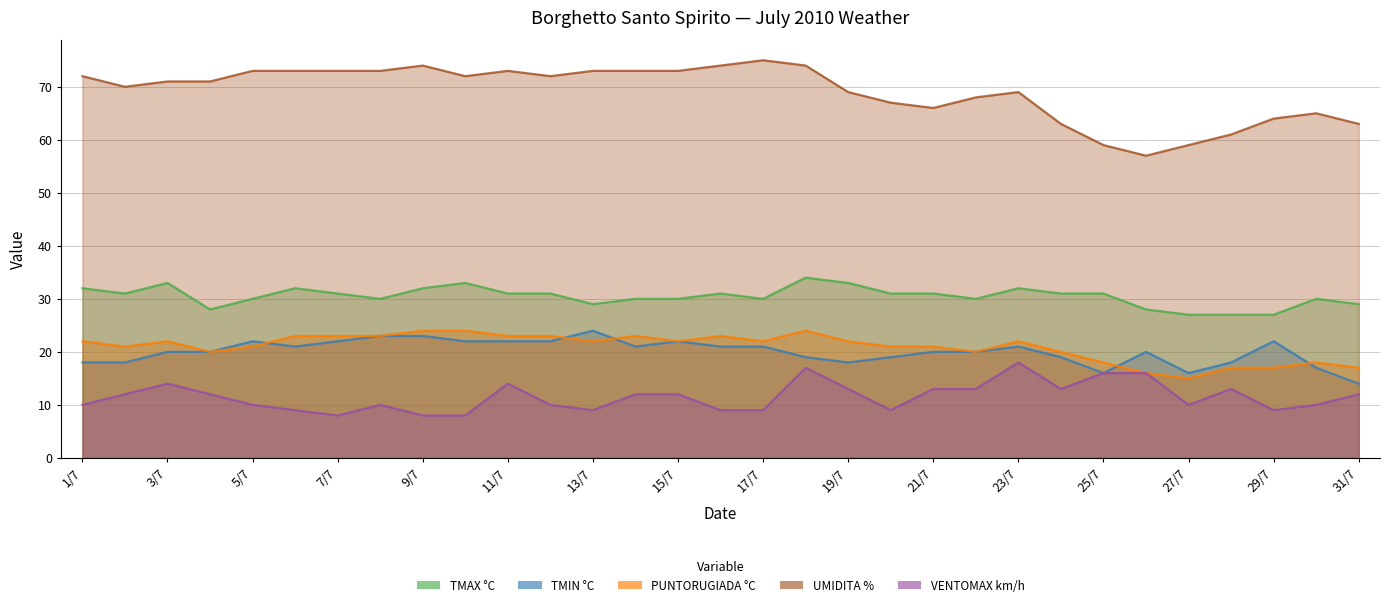

Where is the first local minimum for PUNTORUGIADA °C?

2/7